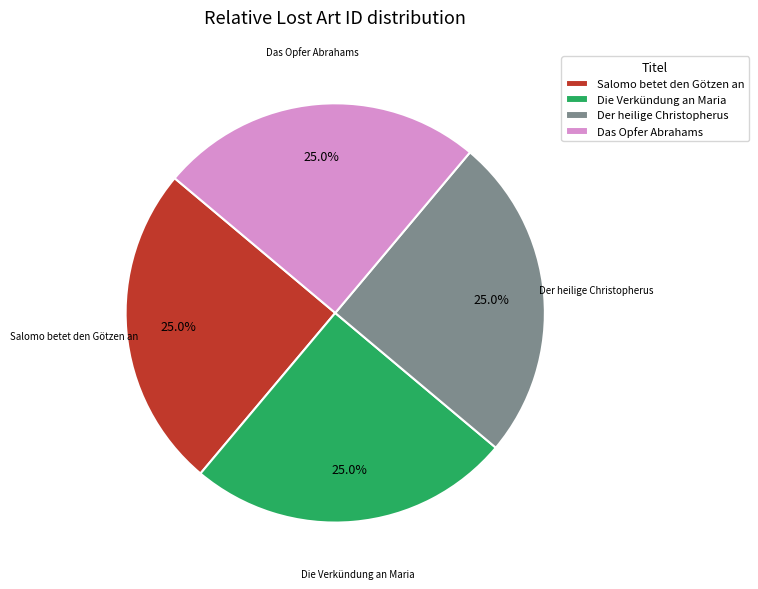

Does Salomo betet den Götzen an represent more than half of the total?

No